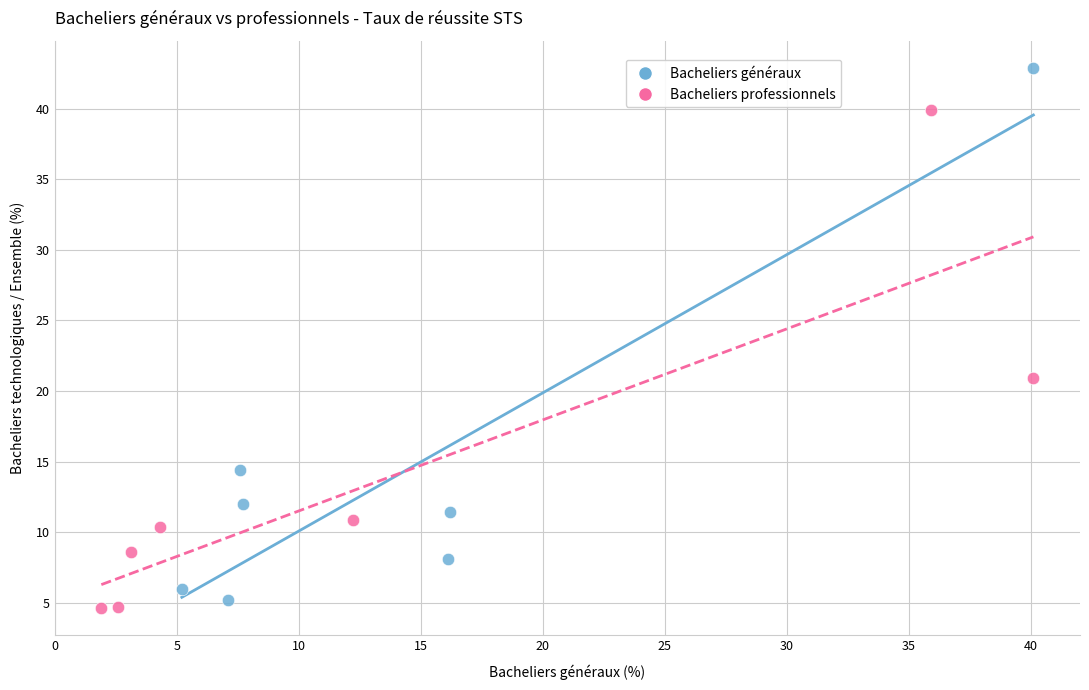

Which series has the widest spread of Y values?

Bacheliers généraux